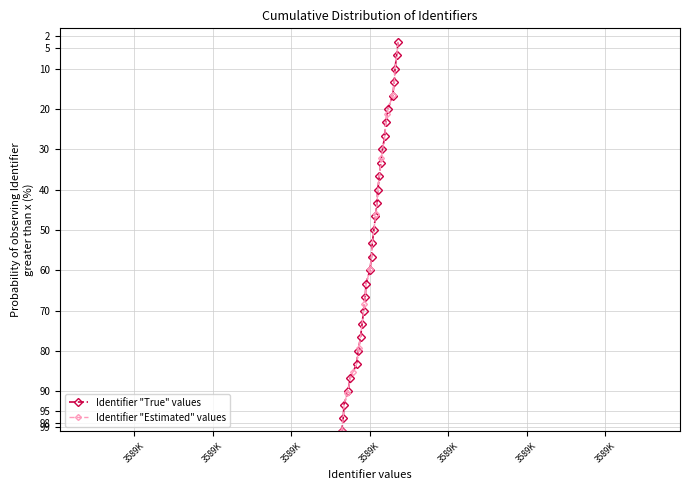

True or false: Identifier "True" values has more than 2 interior local peaks.

False